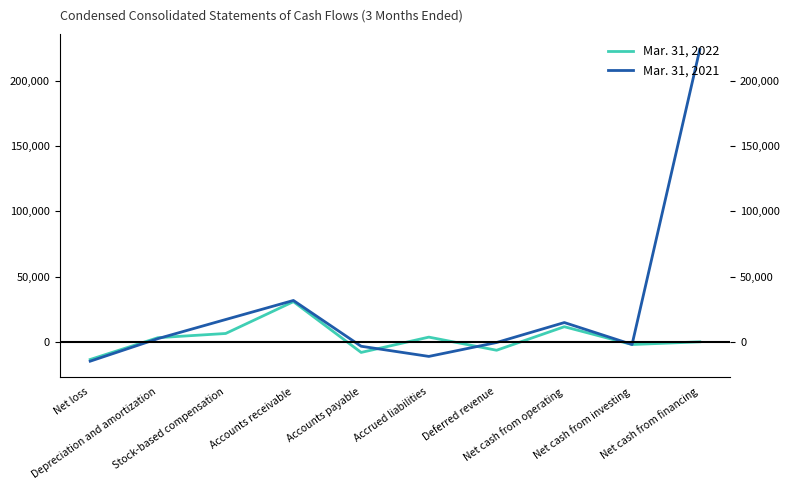

What is the value of the Mar. 31, 2022 point at the 4th from the left?

30790